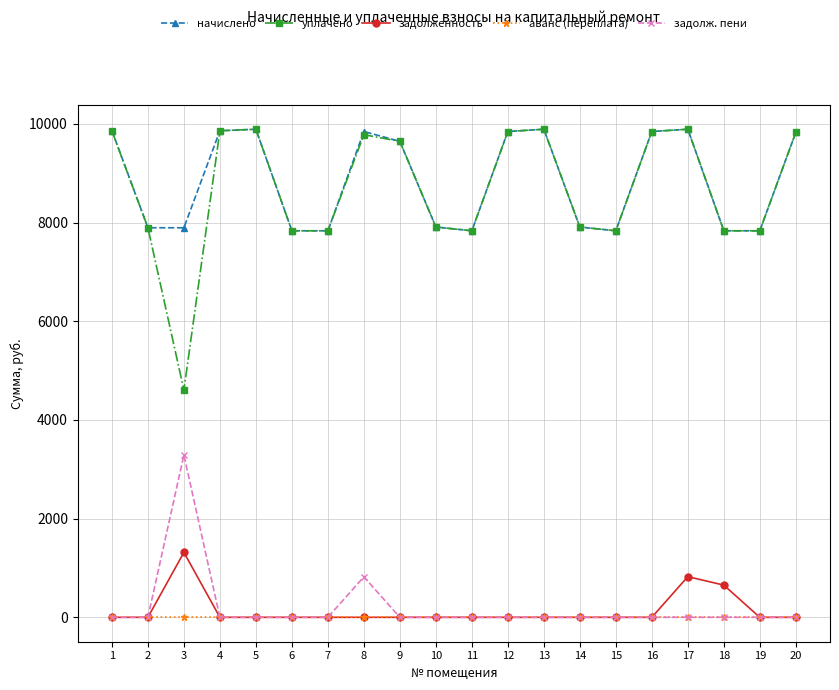

True or false: начислено has more than 1 interior local peaks.

True